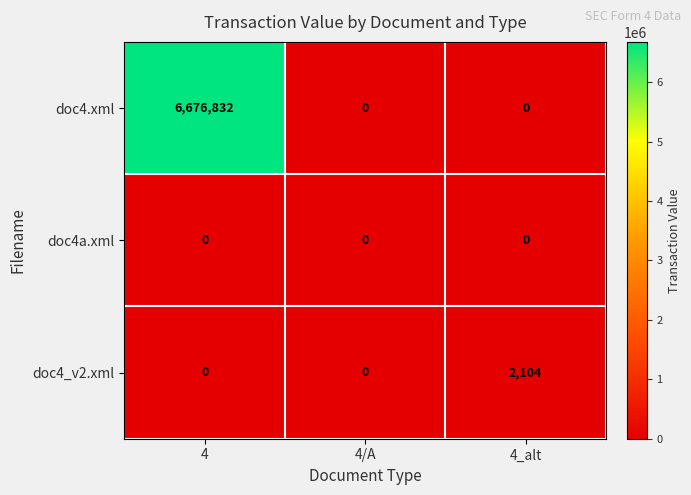

What is the average value of the doc4_v2.xml series?

701